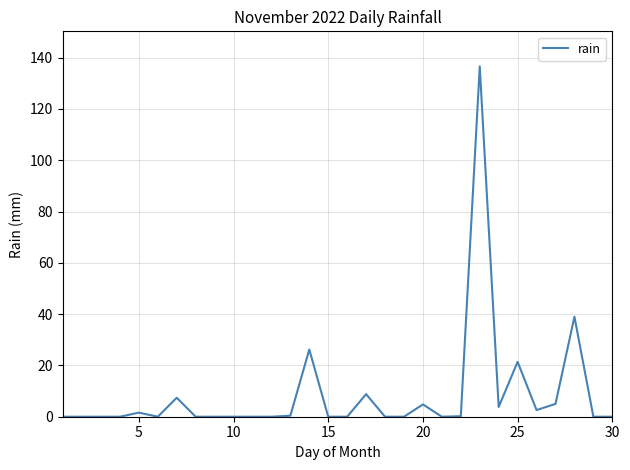

What is the difference between the maximum and minimum values?

136.6